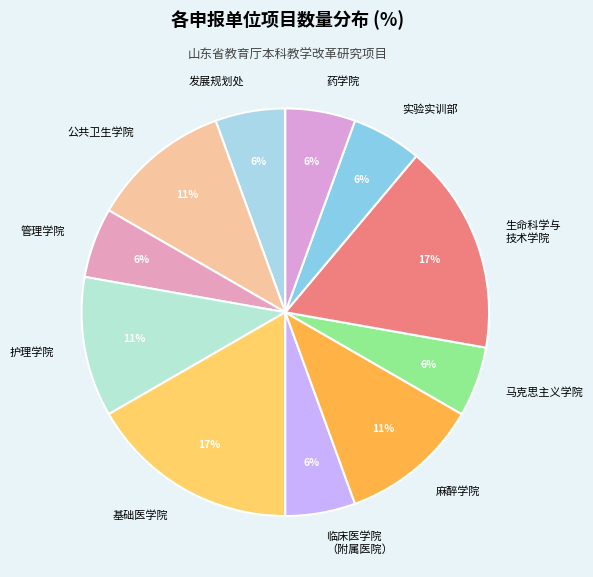

How many slices are in this pie chart?

11